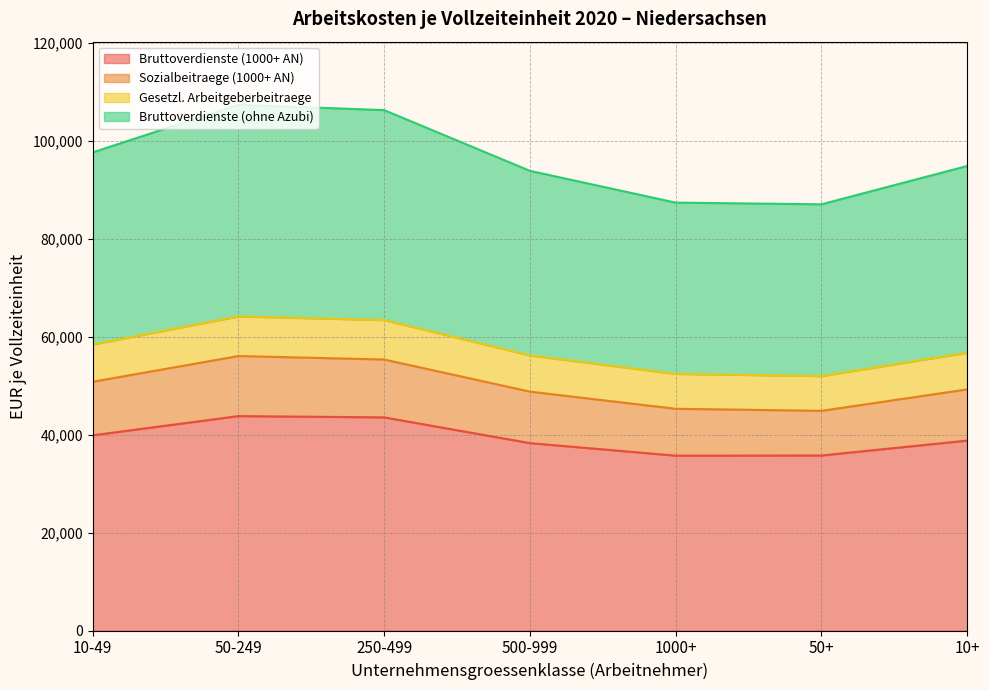

What is the total value across all series at 10+?

94838